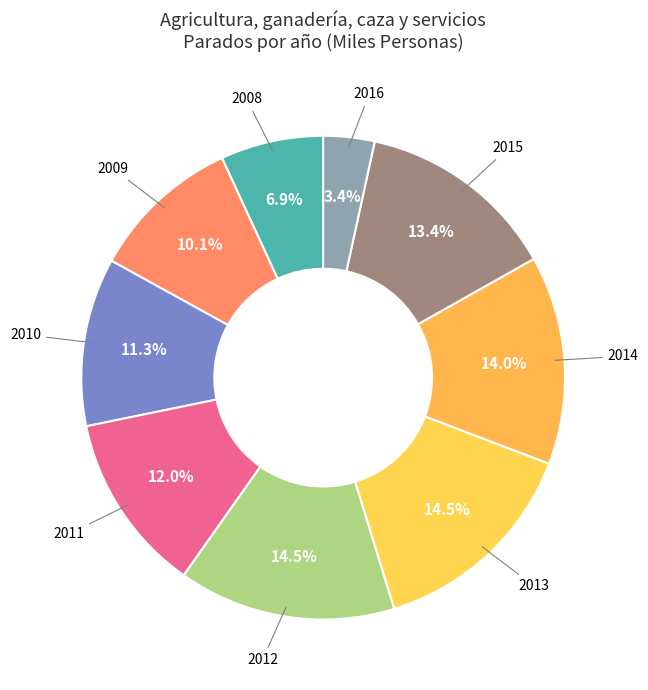

Which slice is the smallest?

2016